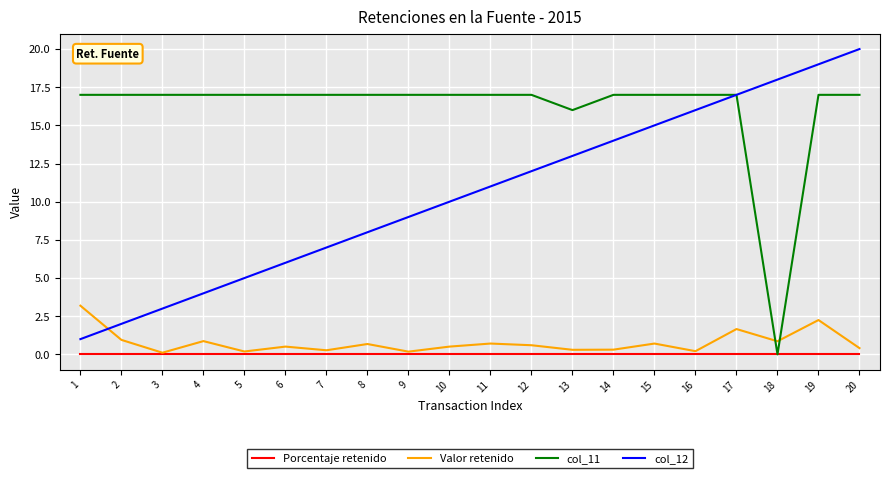

Rank the series by their maximum value, from lowest to highest.

Porcentaje retenido, Valor retenido, col_11, col_12